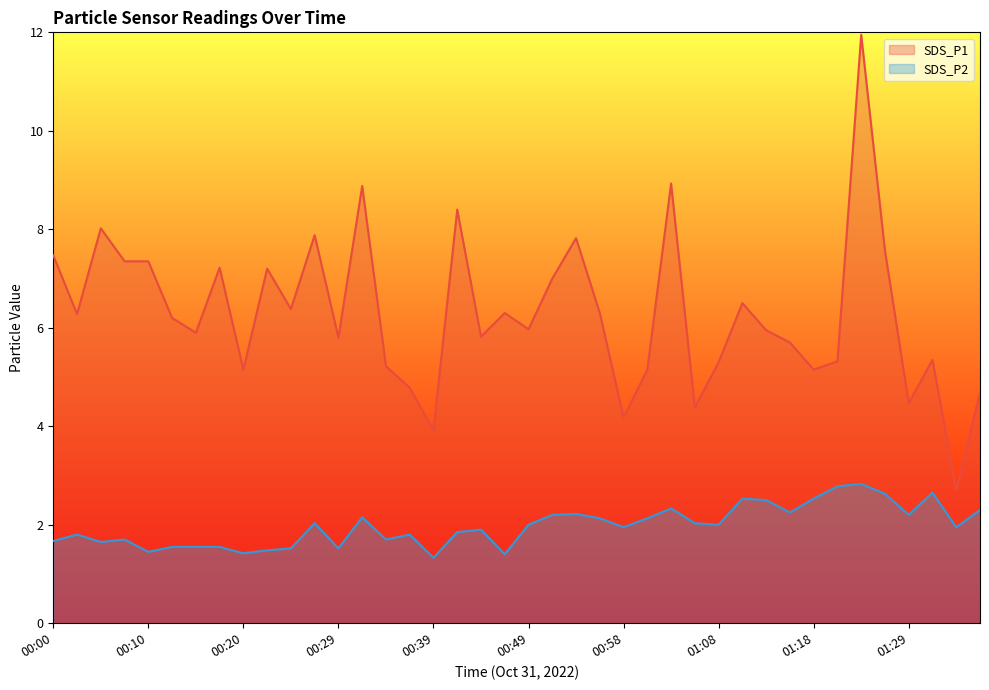

What are all the series names shown in the legend?

SDS_P1 line, SDS_P2 line